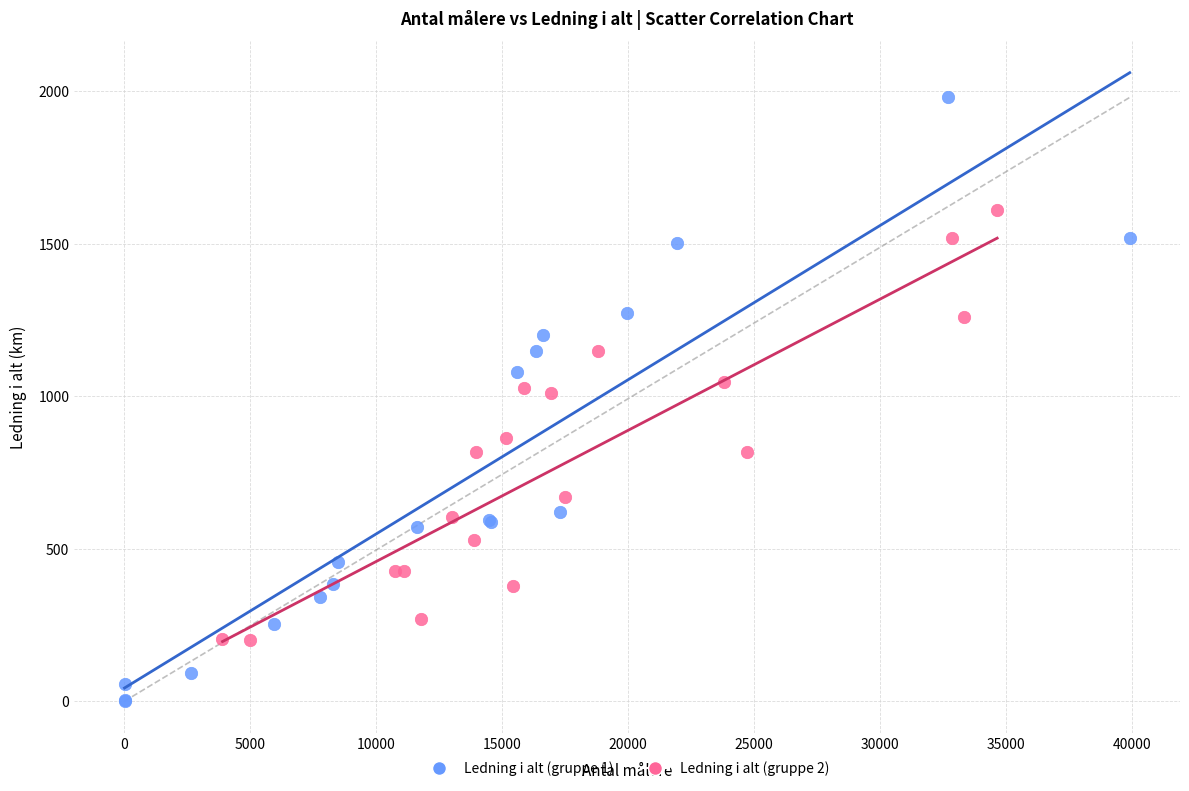

Which series contains the highest Y value?

Ledning i alt (gruppe 1)